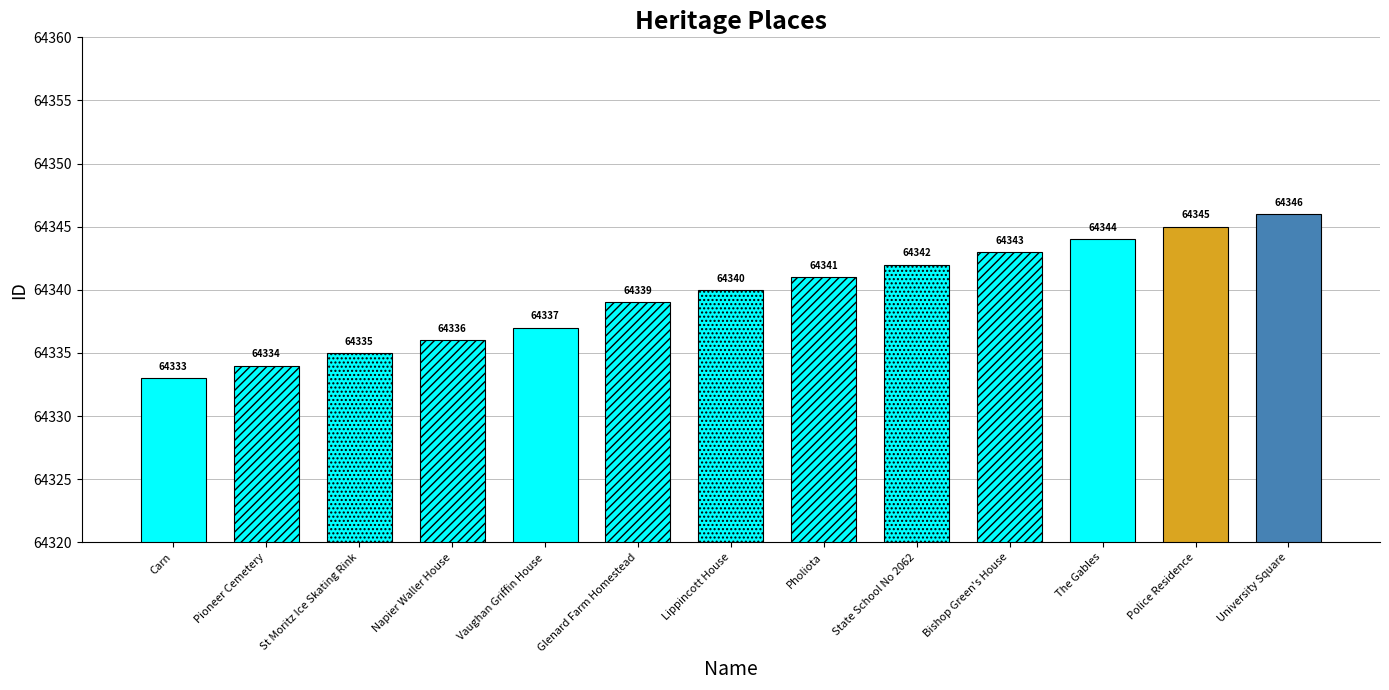

What value does the data have at University Square, to the nearest 5?

64345